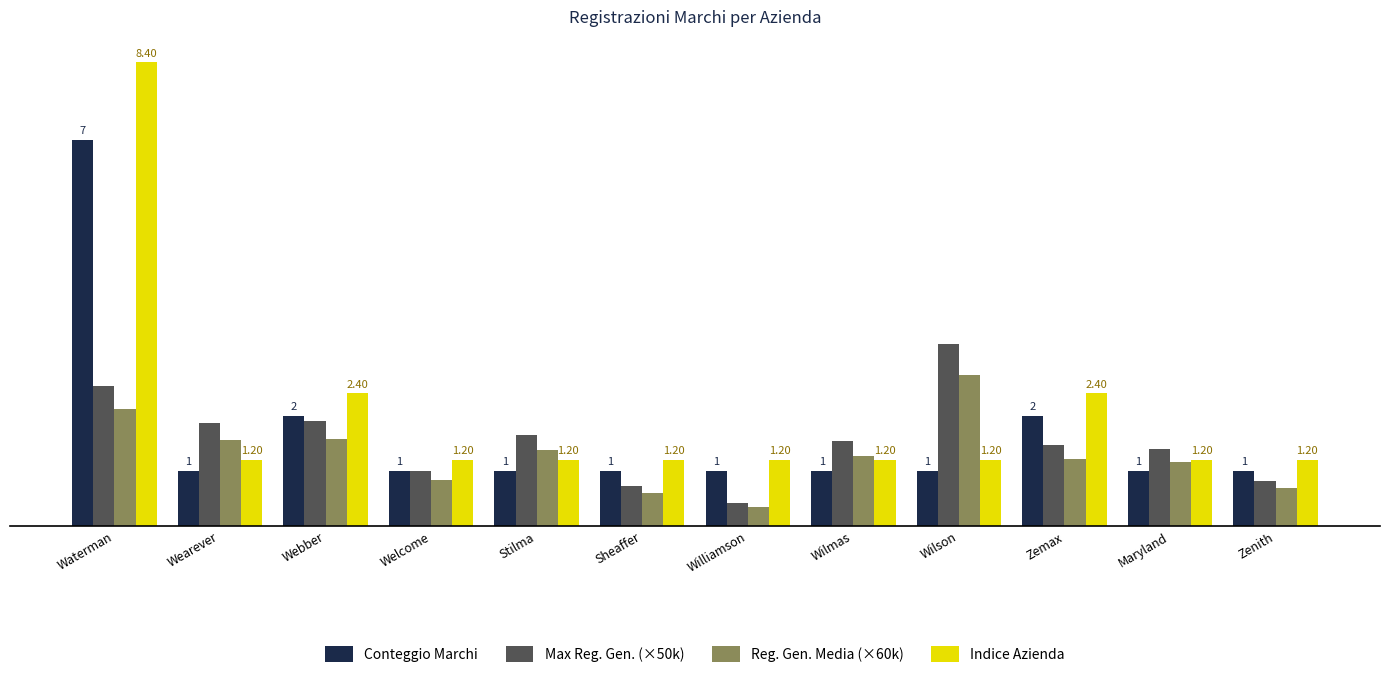

Rank the series at Williamson from highest to lowest value.

Indice Azienda, Conteggio Marchi, Max Reg. Gen. (×50k), Reg. Gen. Media (×60k)